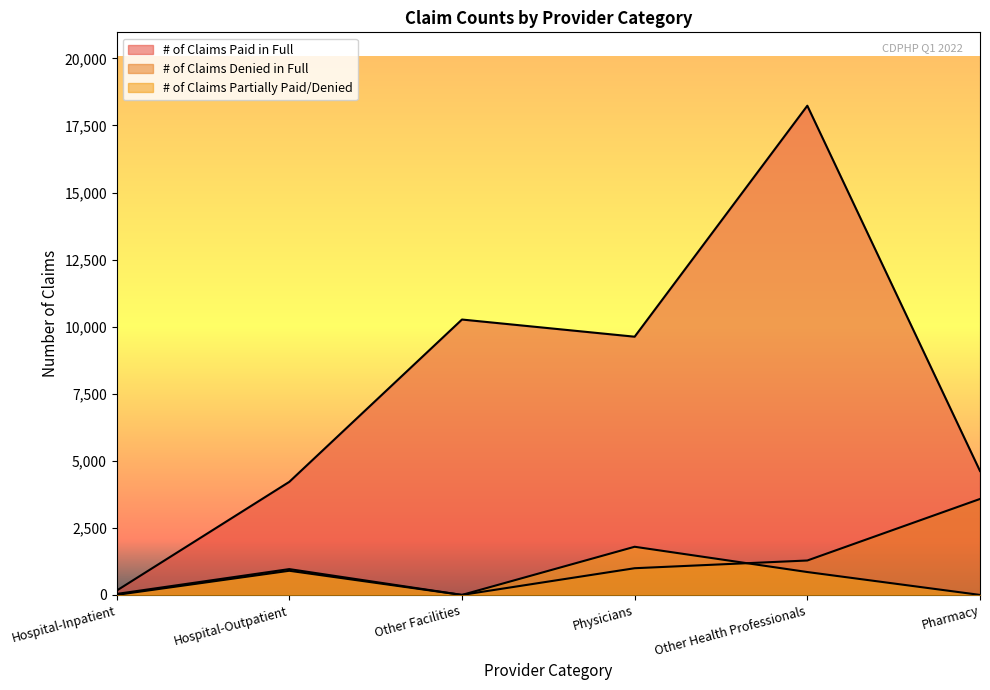

What are all the series names shown in the legend?

# of Claims Paid in Full, # of Claims Denied in Full, # of Claims Partially Paid/Denied